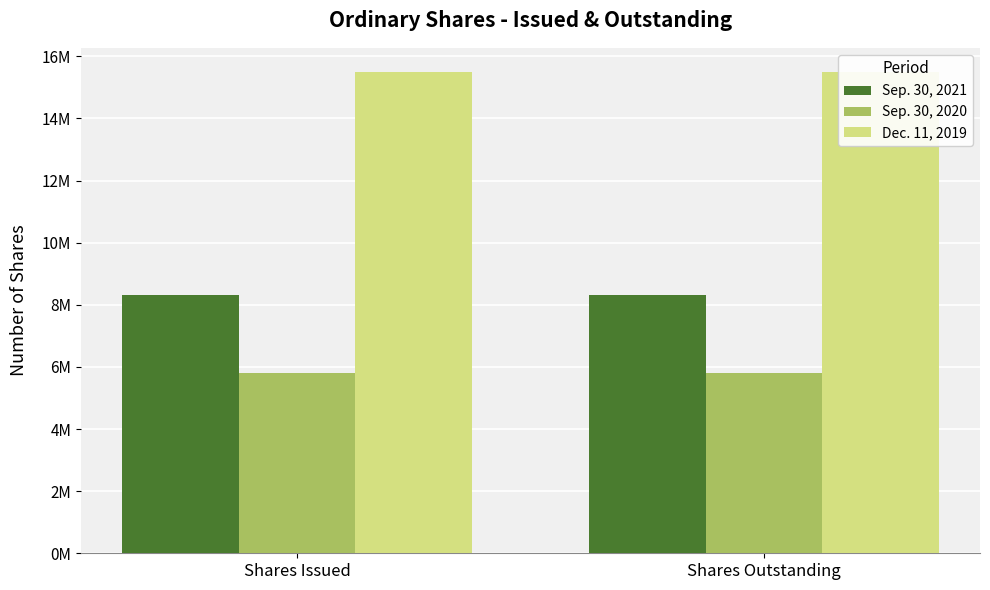

What is the spread (max minus min) of values at Shares Issued?

9700000